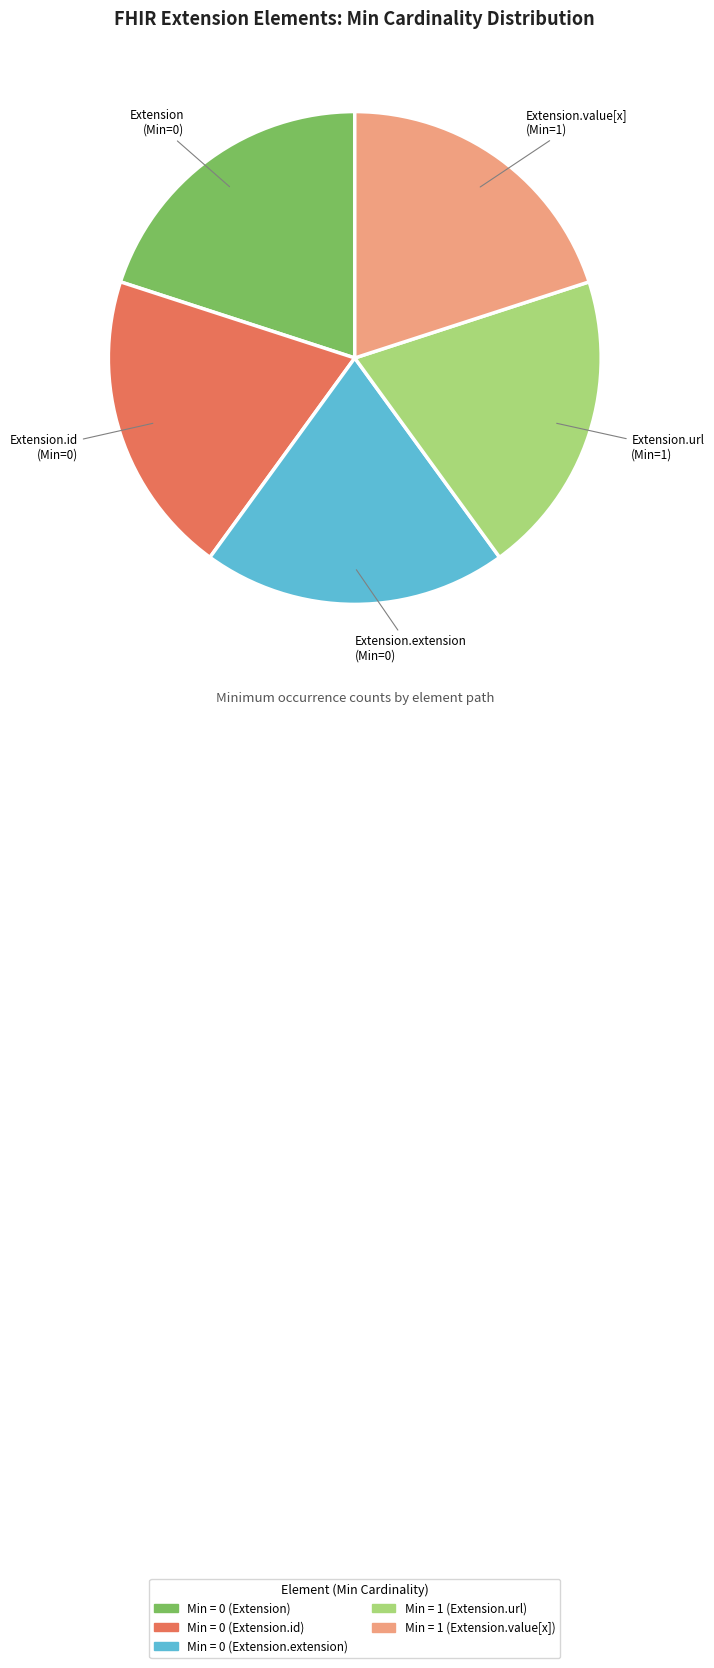

Is it true that Extension.value[x] is 20% of the pie?

True